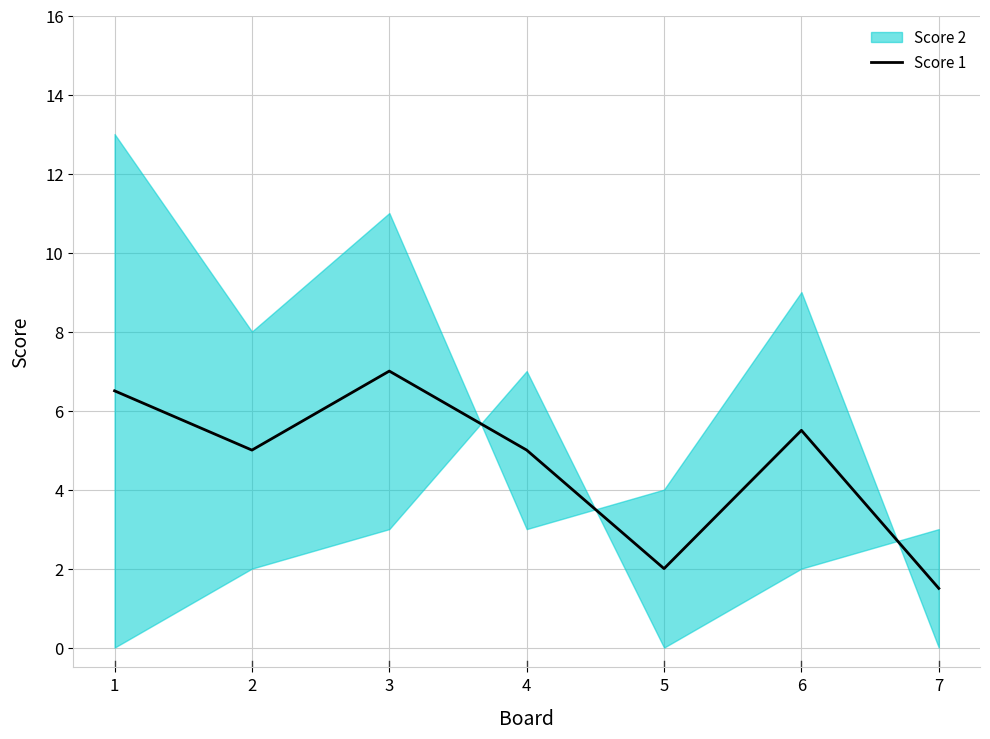

Reading left to right, what are all the values shown in this chart?

6.5	5.0	7.0	5.0	2.0	5.5	1.5